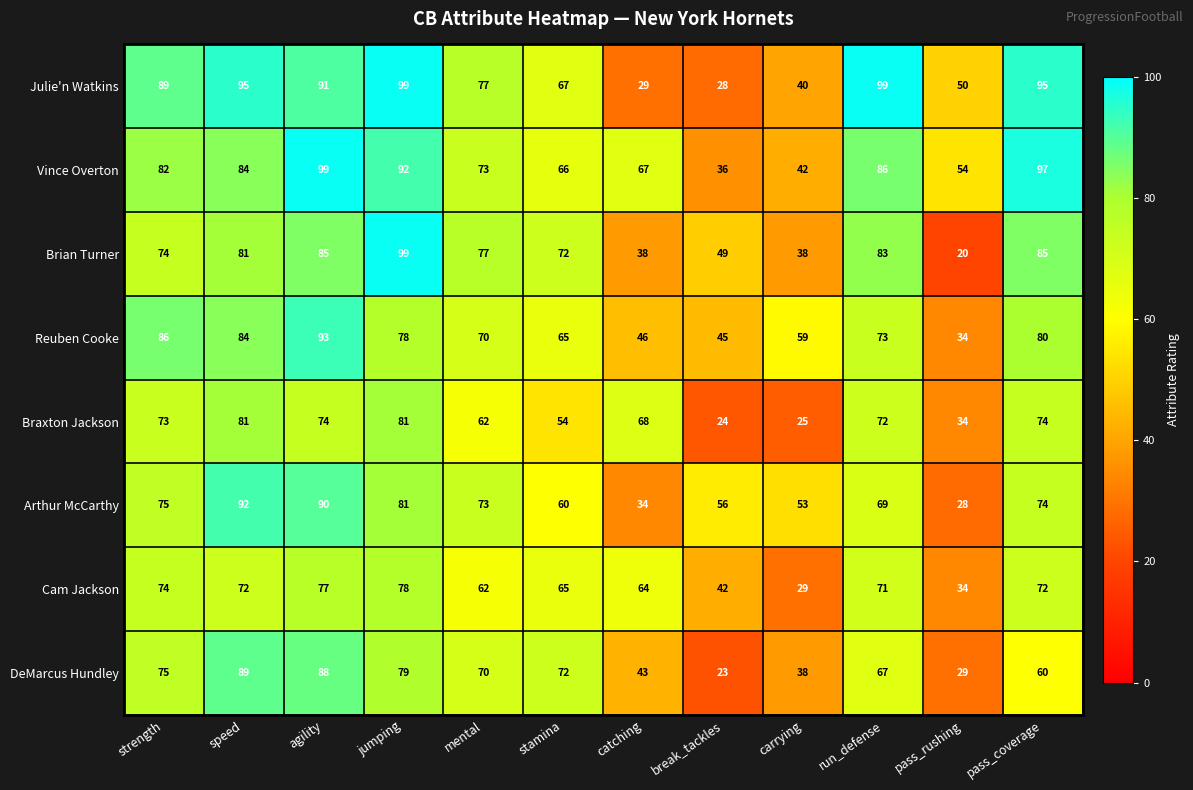

Between break_tackles and pass_coverage, which series saw the biggest shift?

Julie'n Watkins